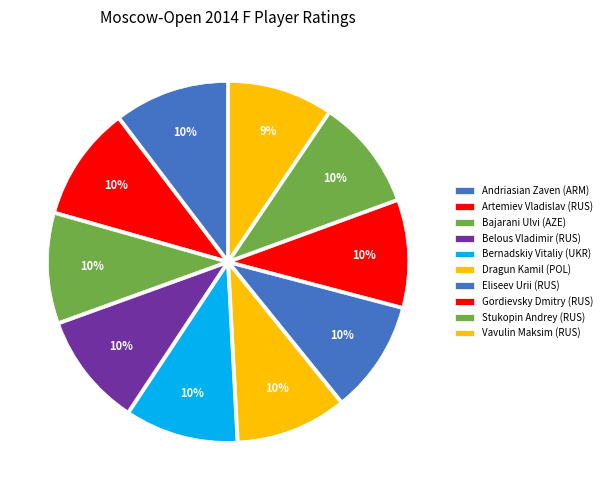

What percentage is NOT represented by Gordievsky Dmitry (RUS)?

90.3%